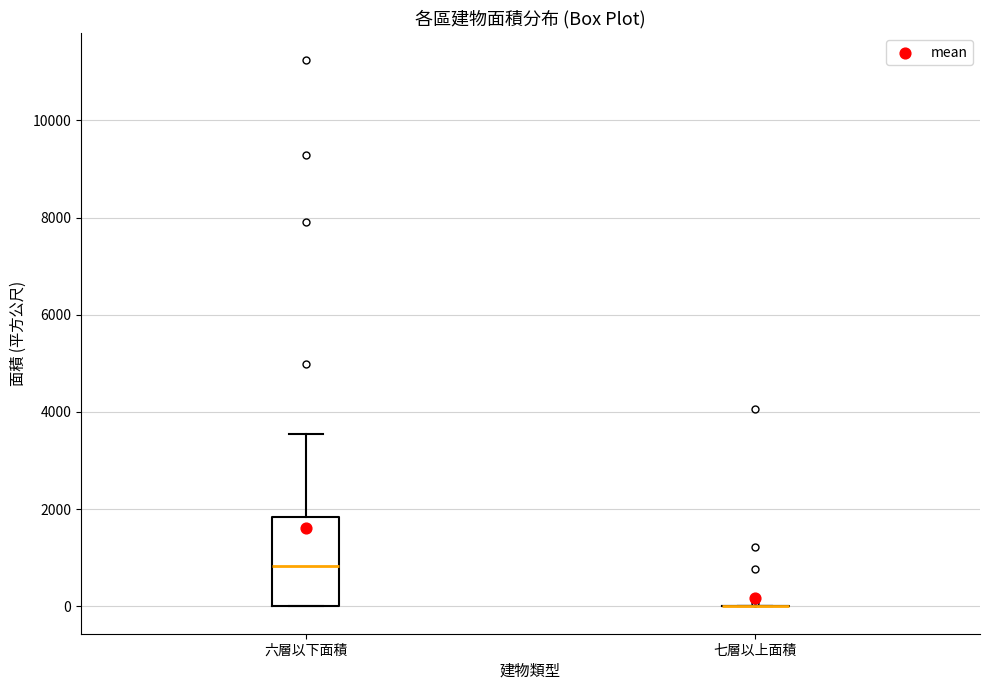

Reading left to right, transcribe this box plot: for each box, give where its median line is, the range the box spans, and where its two whiskers end, as read against the y-axis. The values are not printed on the chart, so give them approximately, as read against the axis.

六層以下面積: median 800, box 0 to 1800, whiskers 0 to 3600
七層以上面積: box collapsed to a line at 0, whiskers 0 to 0